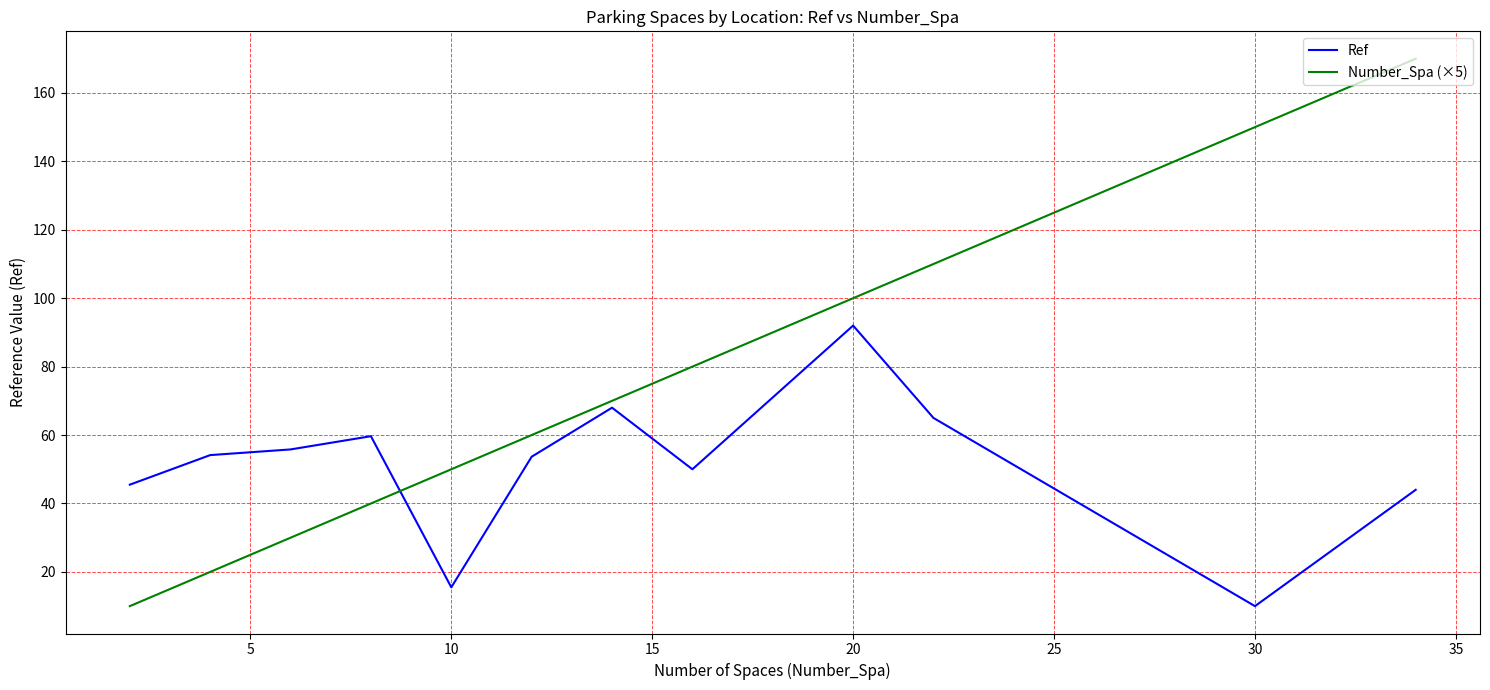

True or false: Number_Spa (×5) has more than 0 interior local peaks.

False